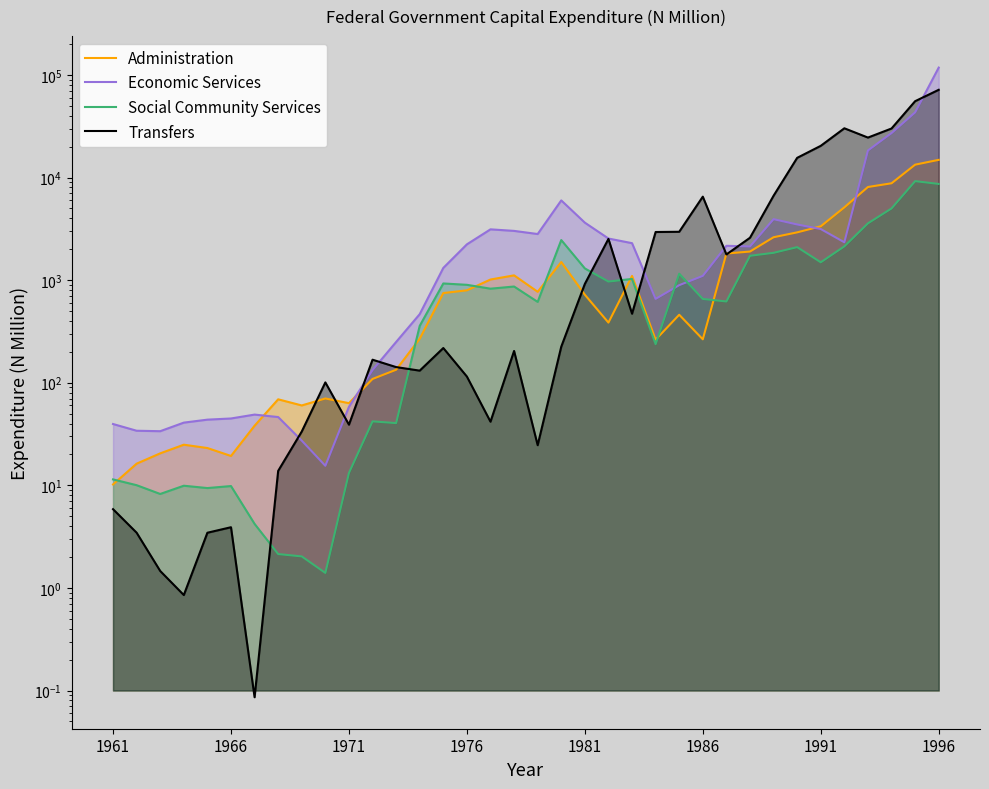

Reading left to right, extract all data points from this chart.

Administration: 10.2	16.3	20.5	24.9	23.1	19.3	38.1	68.9	60.0	70.2	63.2	108.8	133.8	268.4	747.8	795.4	1013.4	1112.5	769.5	1501.1	720.1	385.4	1098.2	262.7	459.6	264.8	1816.2	1898.6	2617.5	2919.9	3345.0	5118.5	8081.7	8785.1	13337.8	14863.6
Economic Services: 39.6	34.0	33.7	40.8	43.6	44.8	48.9	46.3	27.3	15.5	58.2	132.9	249.5	465.9	1314.7	2231.4	3124.6	3017.6	2812.1	5981.1	3629.4	2542.5	2290.7	656.3	892.7	1099.9	2159.7	2128.7	3926.3	3485.7	3145.0	2336.7	18344.7	27102.8	43149.2	117829.1
Social Community Services: 11.4	10.0	8.2	9.9	9.4	9.8	4.2	2.1	2.0	1.4	13.2	42.0	40.4	358.1	927.4	899.7	824.9	866.0	613.3	2456.7	1299.0	968.3	1026.5	237.6	1154.0	655.4	619.1	1726.0	1844.8	2096.0	1491.7	2132.6	3575.3	4994.4	9215.6	8656.2
Transfers: 5.9	3.5	1.5	0.9	3.5	3.9	0.1	13.8	33.5	100.7	39.0	167.6	142.0	131.1	217.8	114.8	41.7	203.9	24.6	224.5	918.5	2521.0	470.3	2943.5	2958.4	6506.7	1777.5	2586.8	6645.5	15547.0	20359.2	30175.5	24500.1	30036.0	55435.7	71577.4